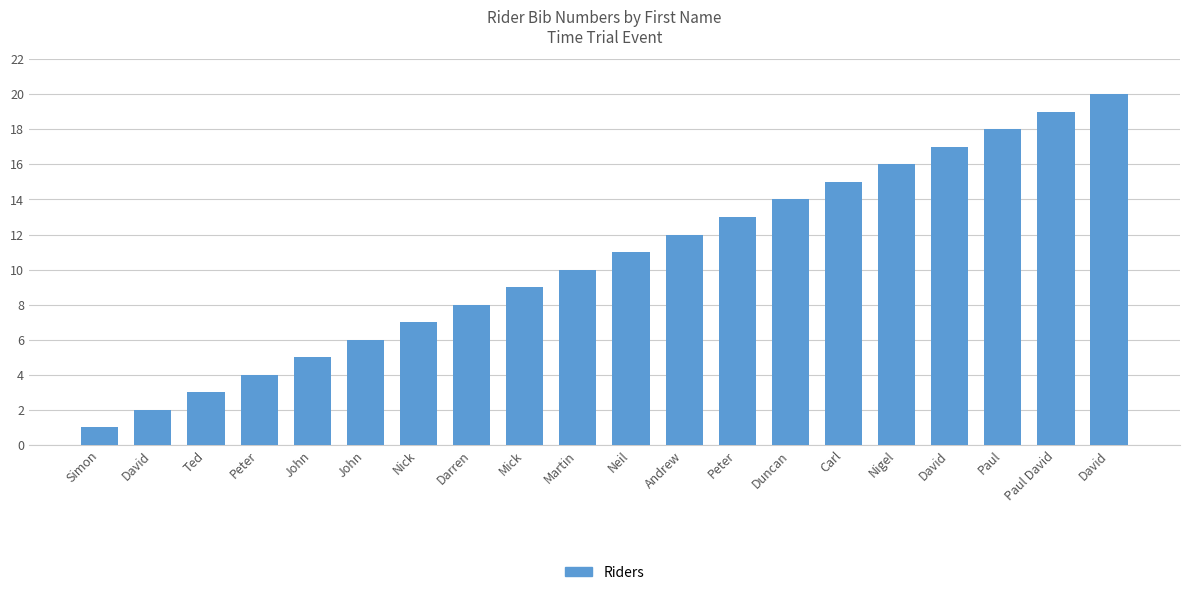

Are the bars horizontal?

No